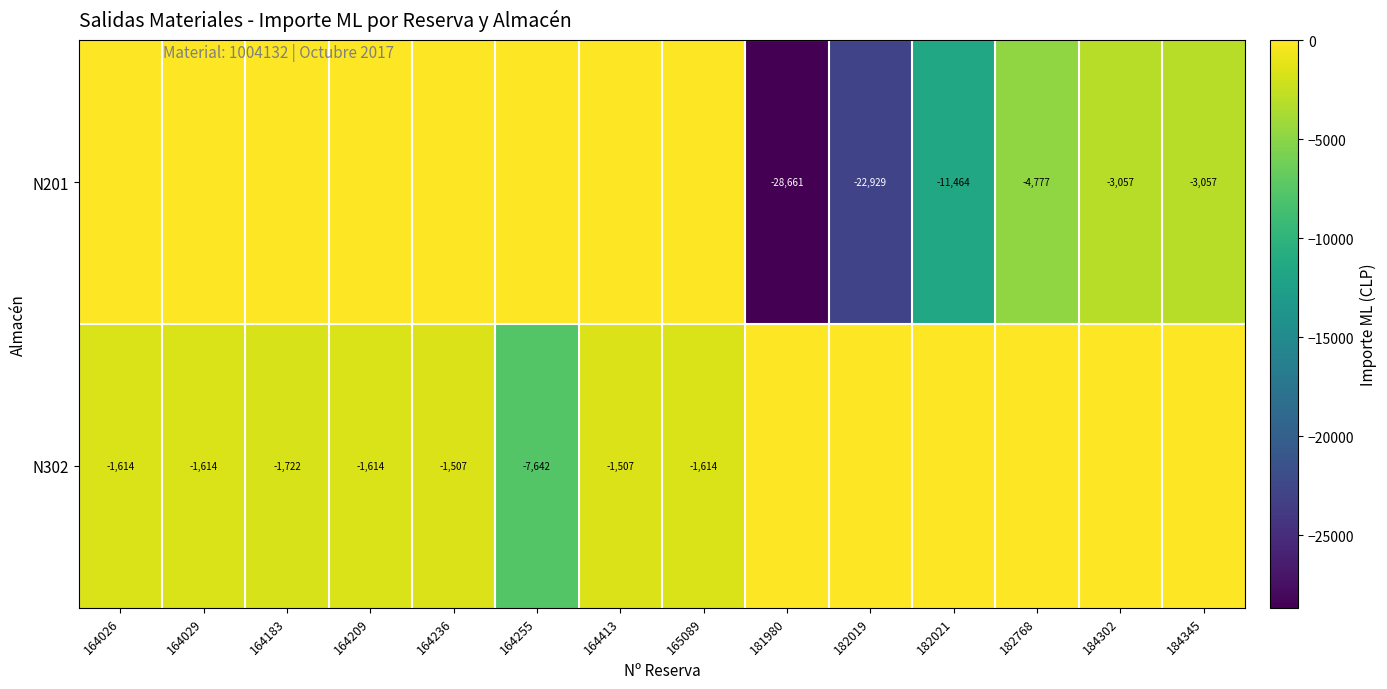

How many values in row_0 are below zero?

6